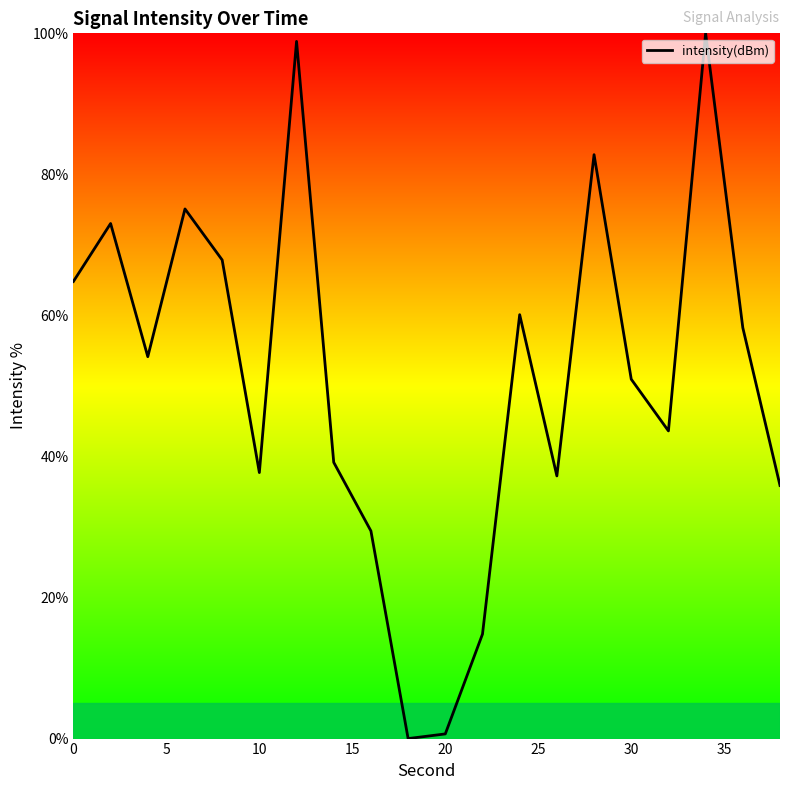

What is the greatest value displayed?

100.0